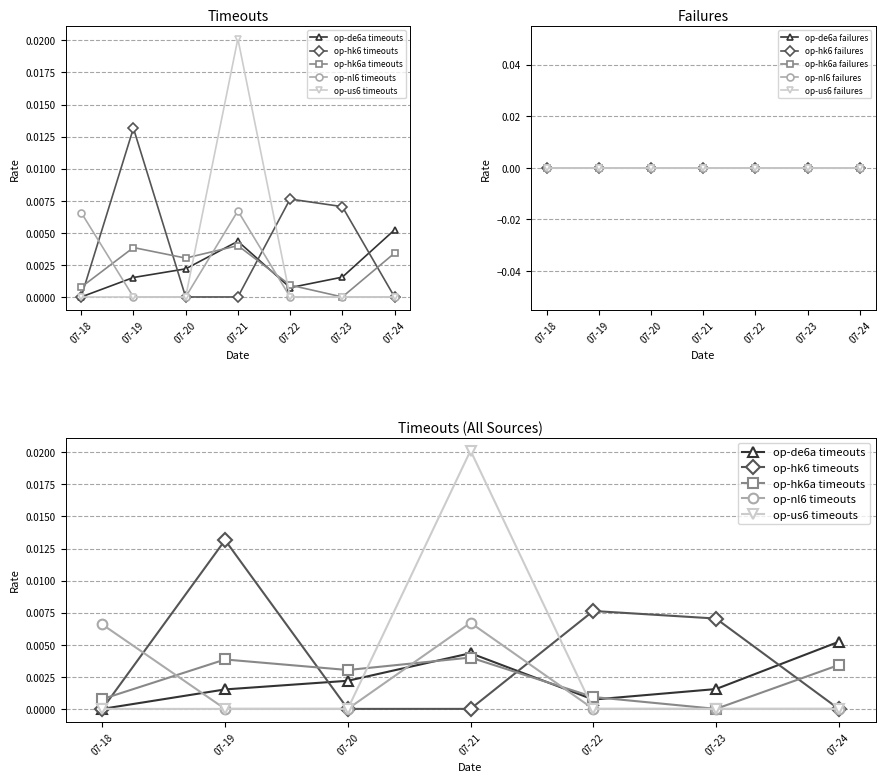

Is it true that op-de6a timeouts equals 0.0 at 07-20?

True